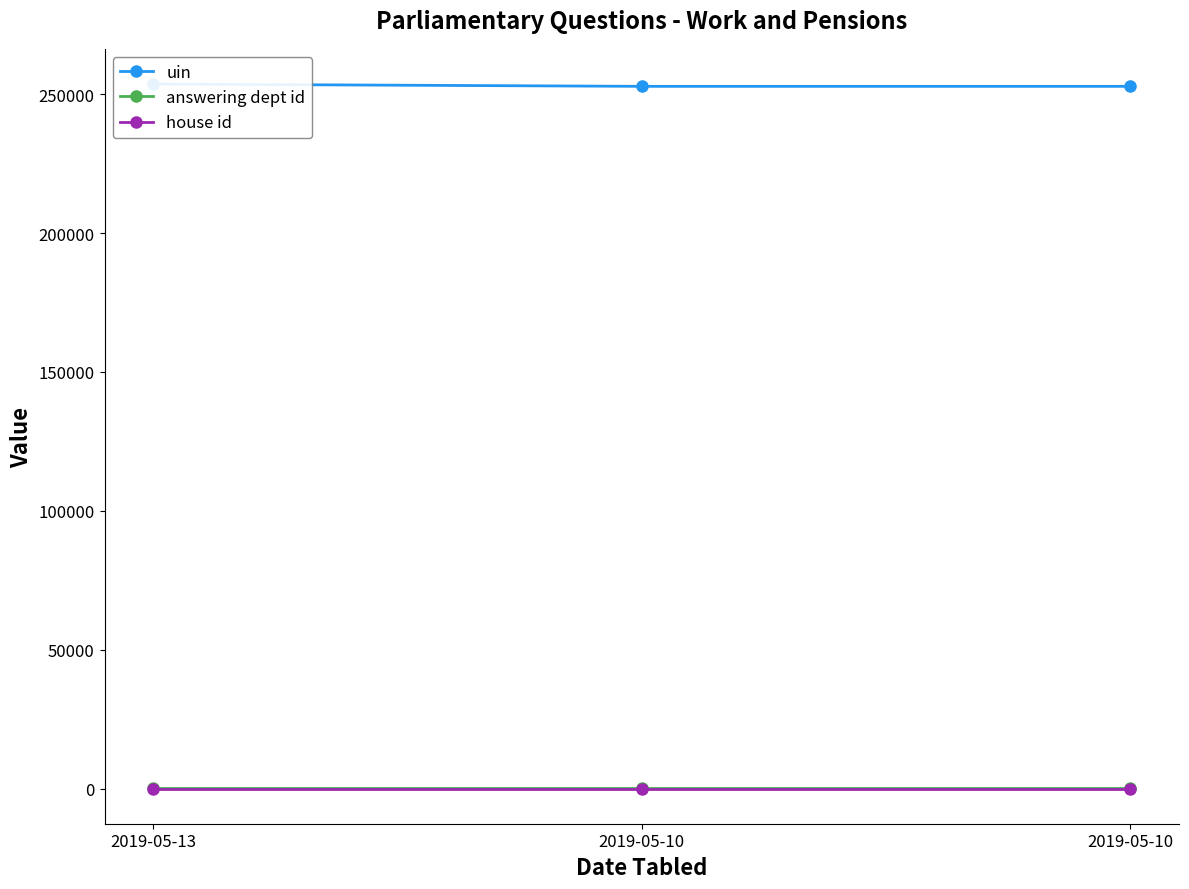

What is the spread (max minus min) of values at 2019-05-10?

252873